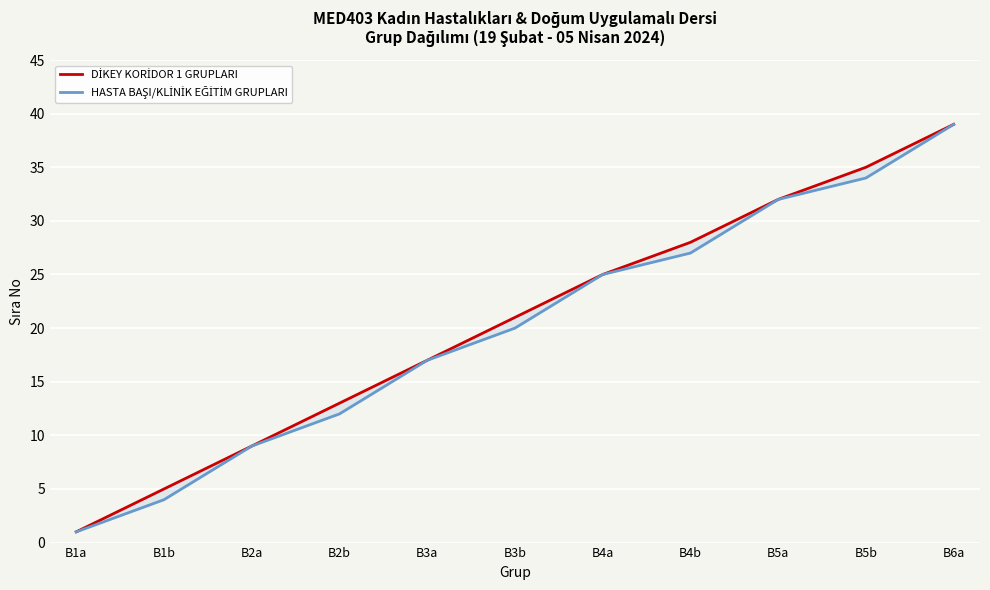

What is the difference between the highest and lowest values at B4b?

1